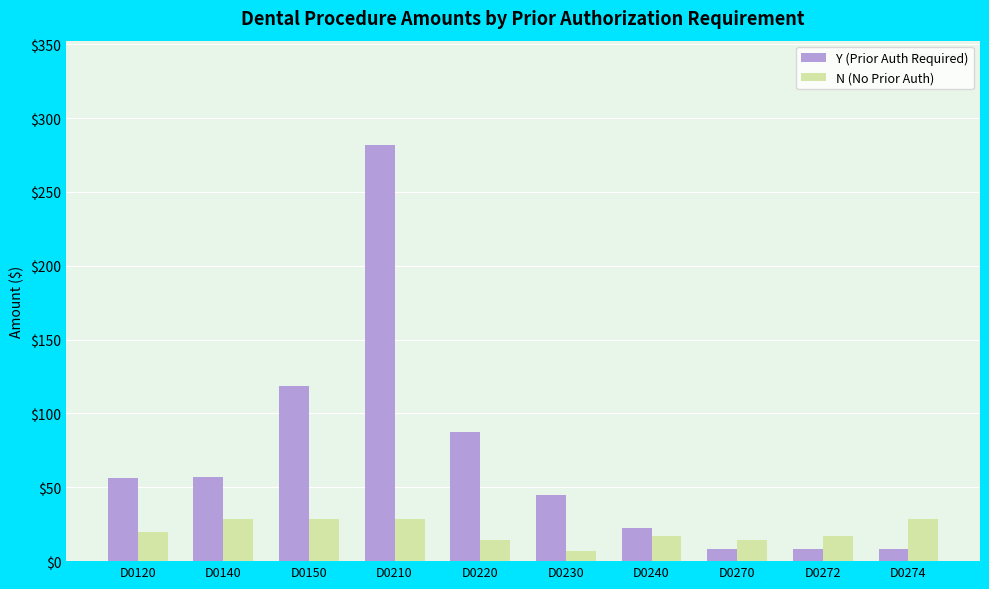

Which series has the largest range (max minus min)?

Y (Prior Auth Required)